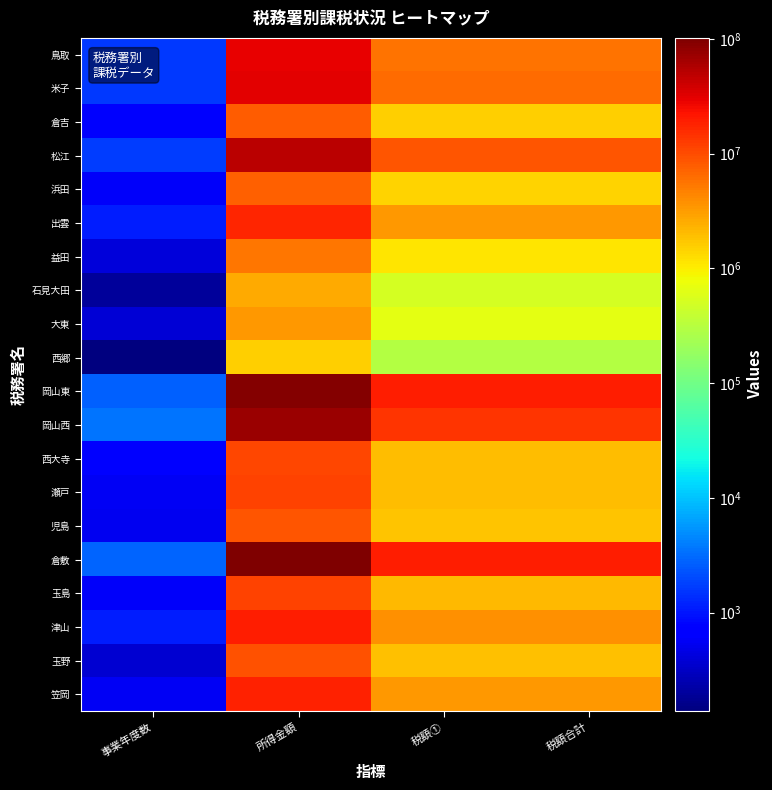

Rank the series by their maximum value, from lowest to highest.

西郷, 石見大田, 大東, 益田, 浜田, 倉吉, 児島, 玉野, 西大寺, 瀬戸, 玉島, 出雲, 笠岡, 津山, 鳥取, 米子, 松江, 岡山西, 岡山東, 倉敷